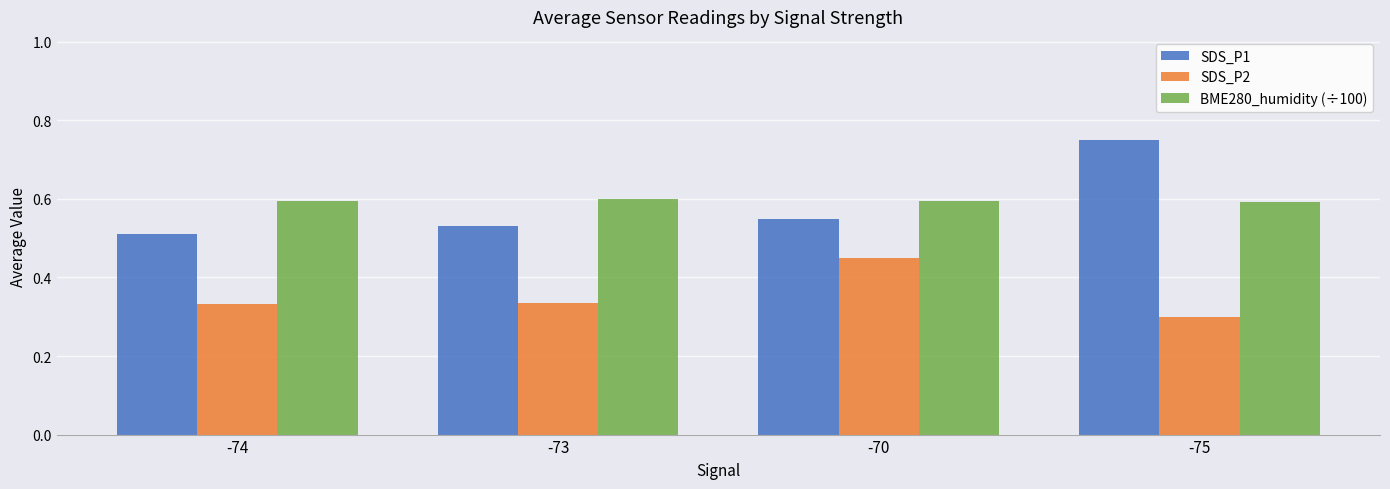

At which label does SDS_P1 reach its minimum?

-74